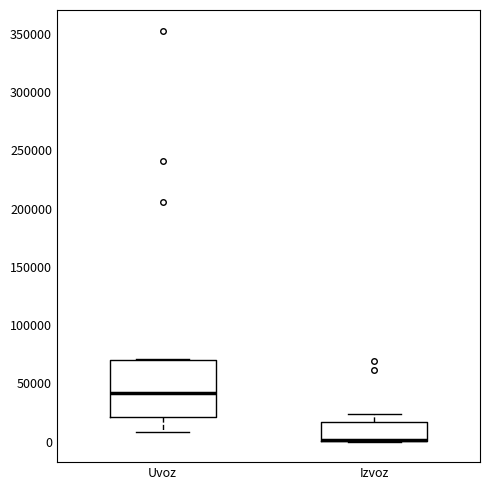

Reading left to right, transcribe this box plot: for each box, give where its median line is, the range the box spans, and where its two whiskers end, as read against the y-axis. The values are not printed on the chart, so give them approximately, as read against the axis.

Uvoz: median 40000, box 20000 to 70000, whiskers 10000 to 70000
Izvoz: median 0 (drawn on the box's lower edge), box 0 to 15000, whiskers 0 to 25000